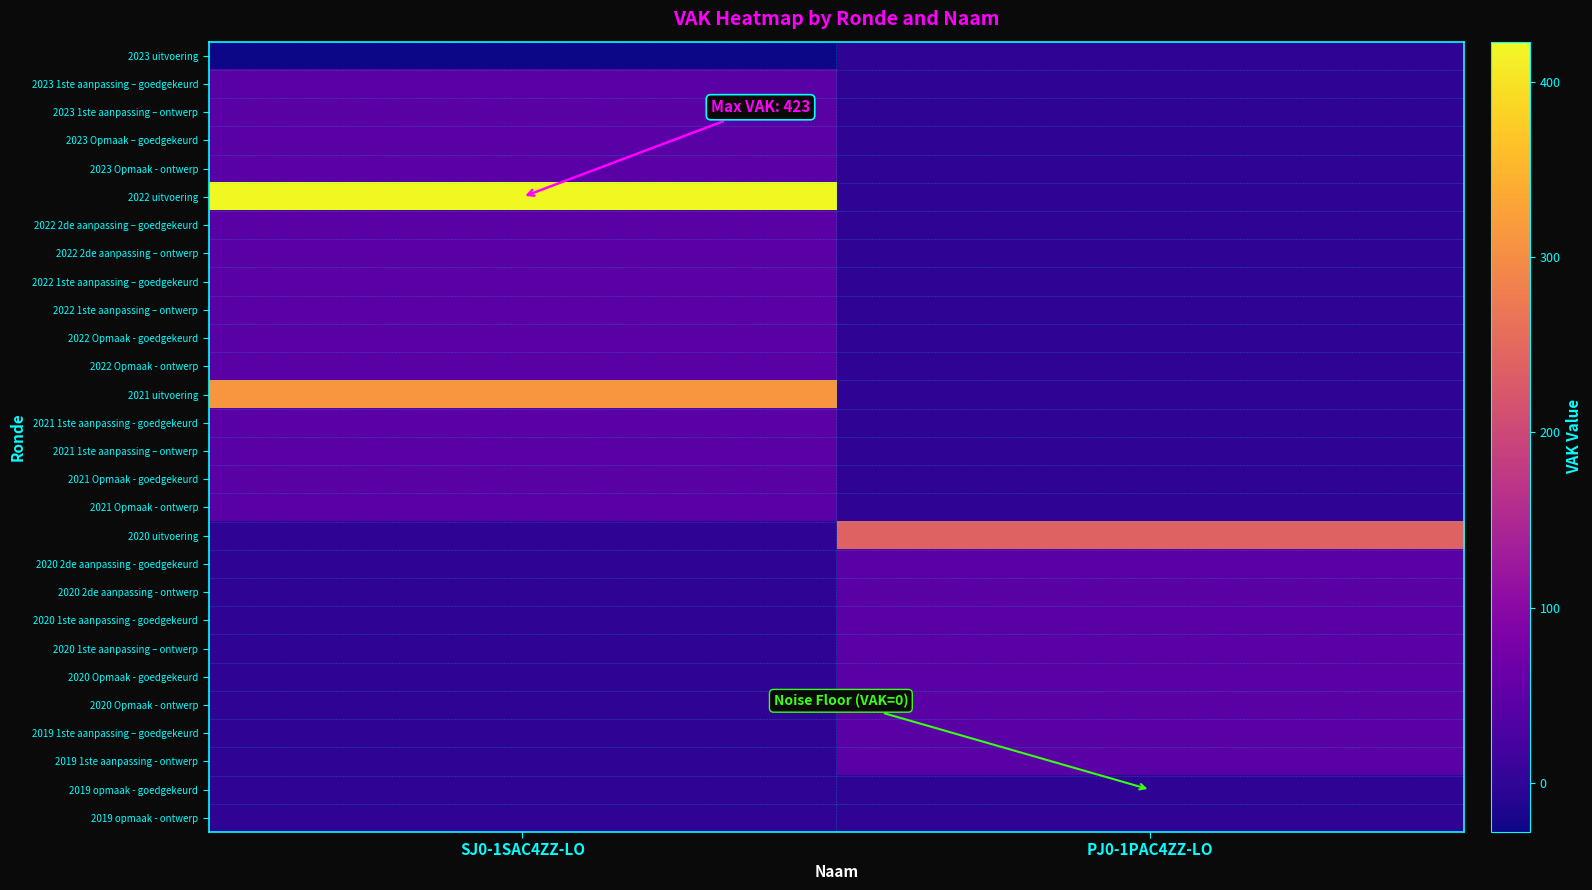

At which category is the sum across all series the highest?

SJ0-1SAC4ZZ-LO